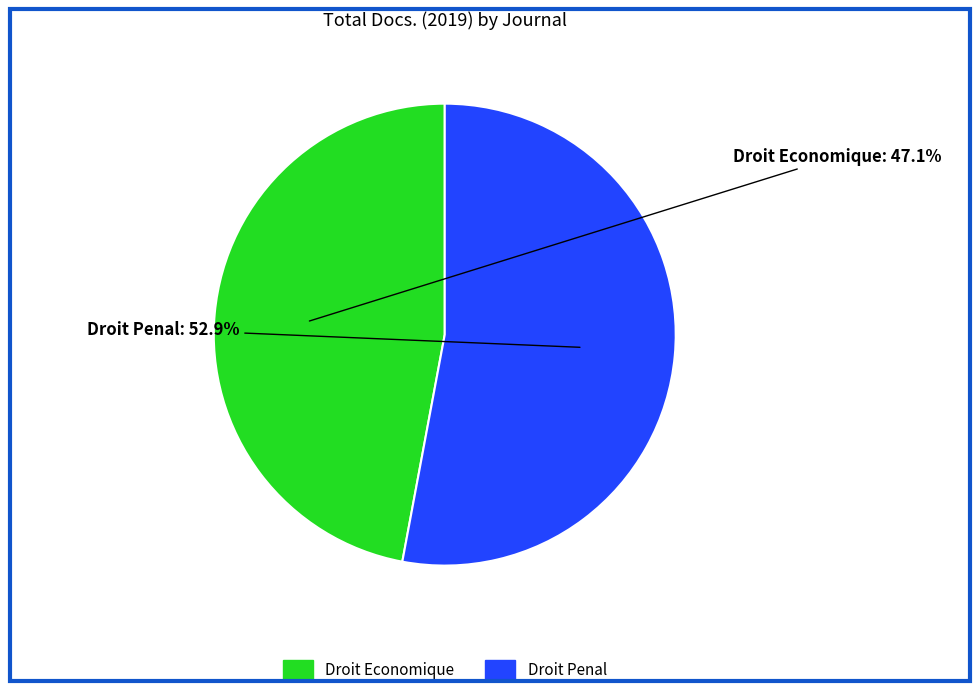

Is there a majority slice in this chart?

Yes